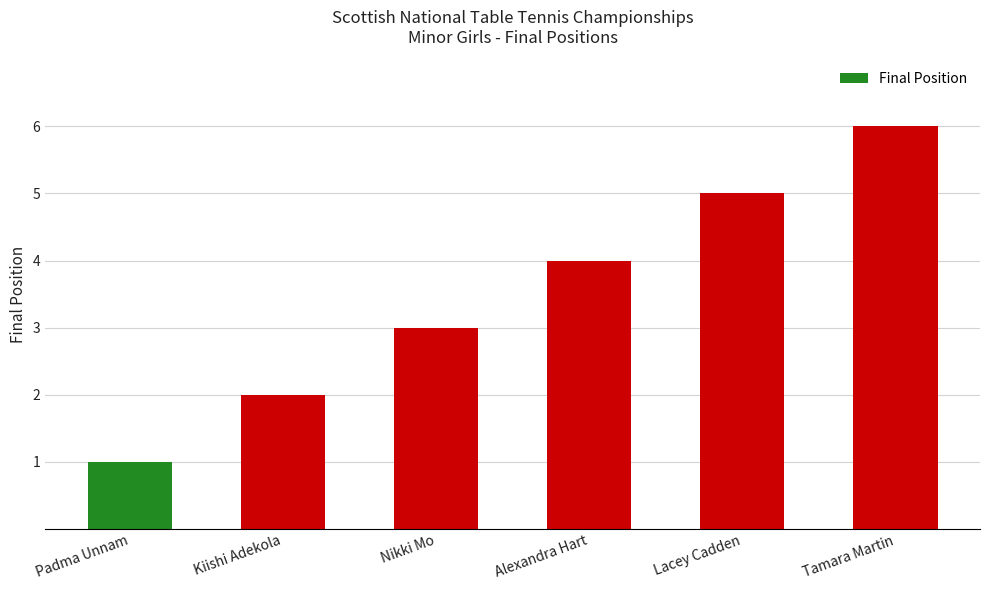

Is it true that the value at Lacey Cadden is 5?

True